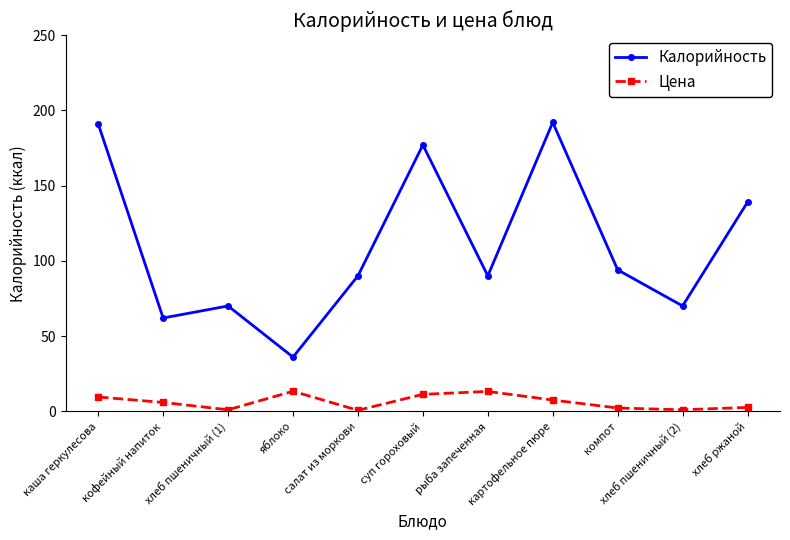

What is the label of the 9th point from the right?

хлеб пшеничный (1)